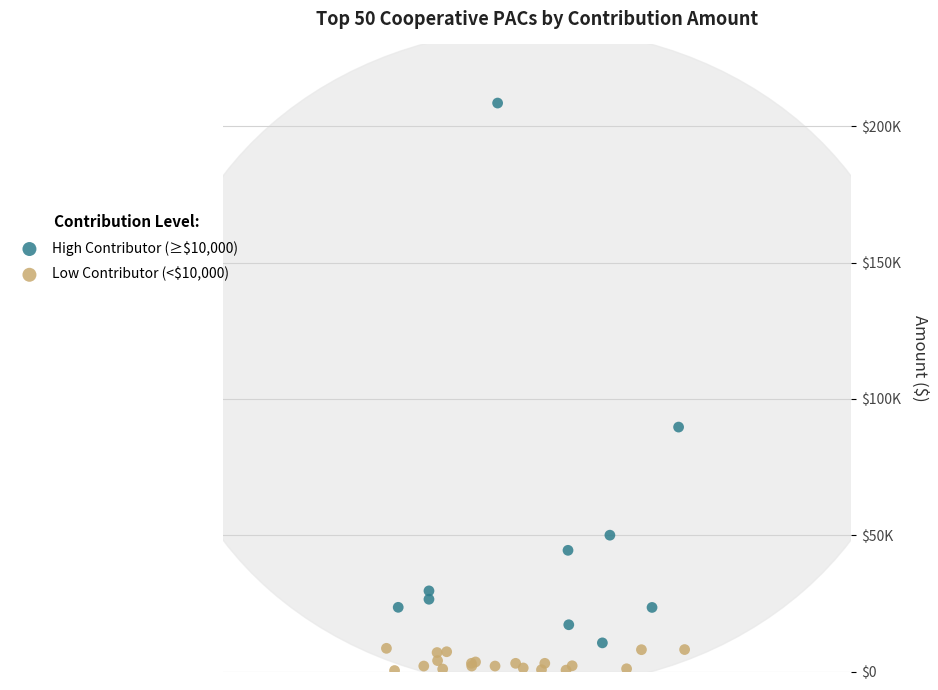

What are all the series names shown in the legend?

High Contributor (≥$10,000), Low Contributor (<$10,000)